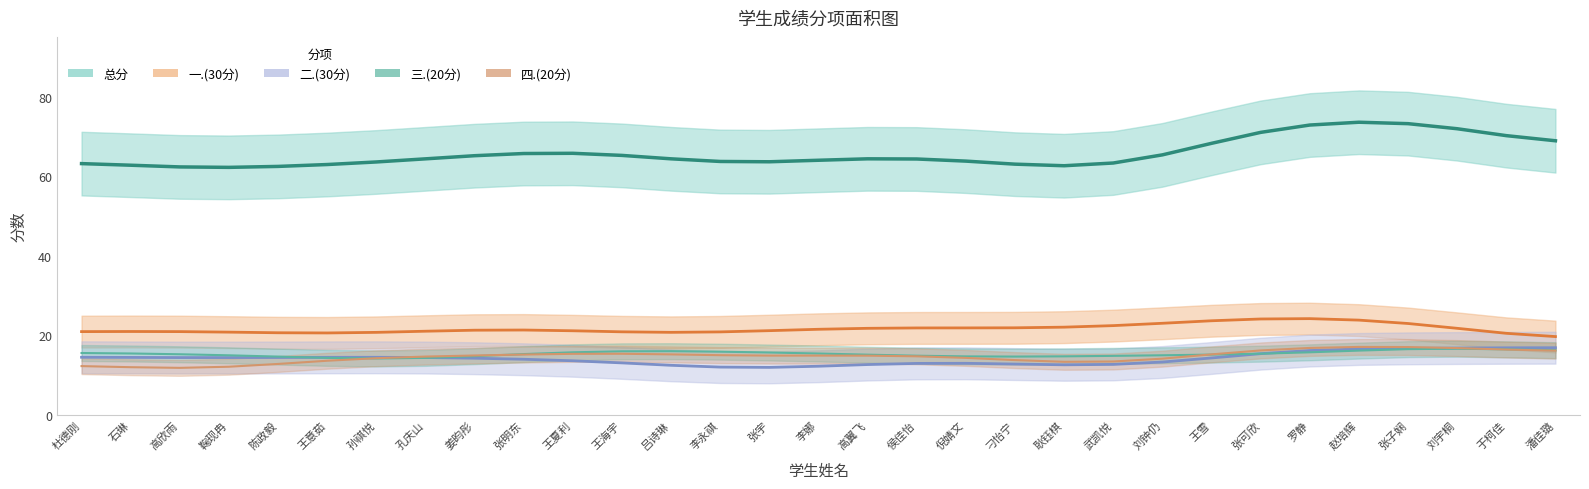

Which series has the widest spread of values?

总分